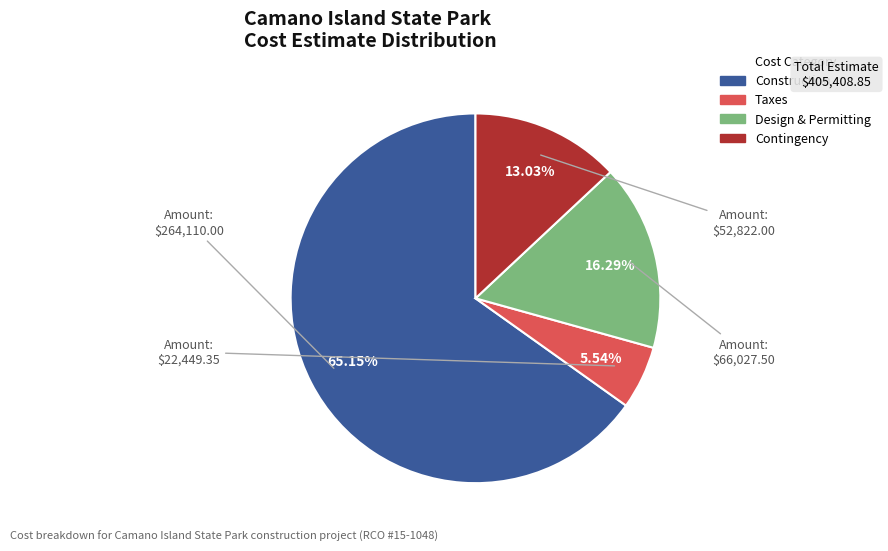

To the nearest percent, what is the average slice percentage?

25%